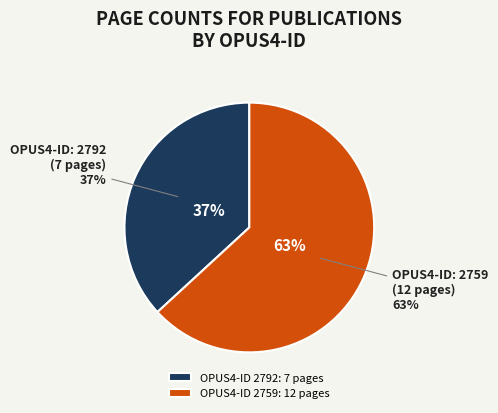

What is the change in value from 2792 to 2759?

+5